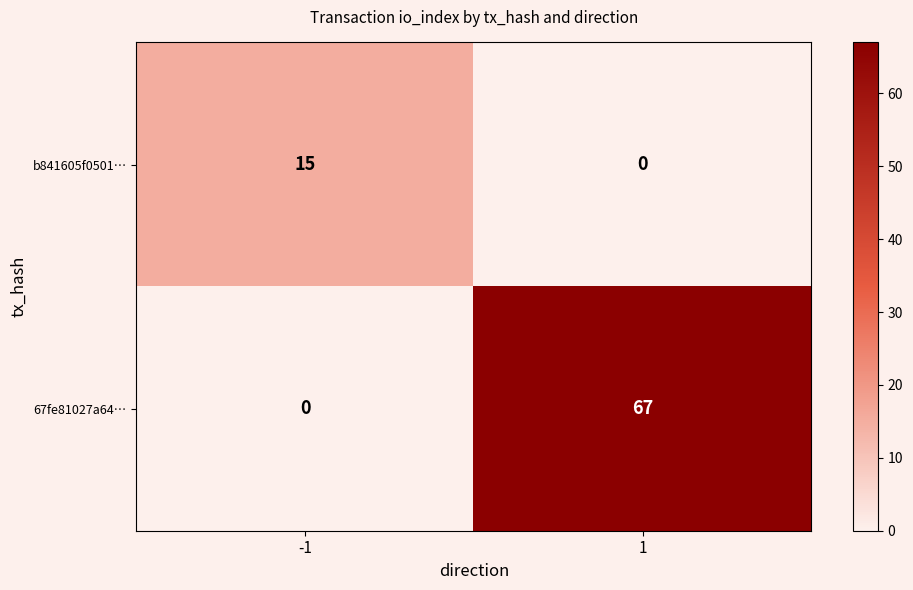

What is the difference between the highest and lowest values at -1?

15